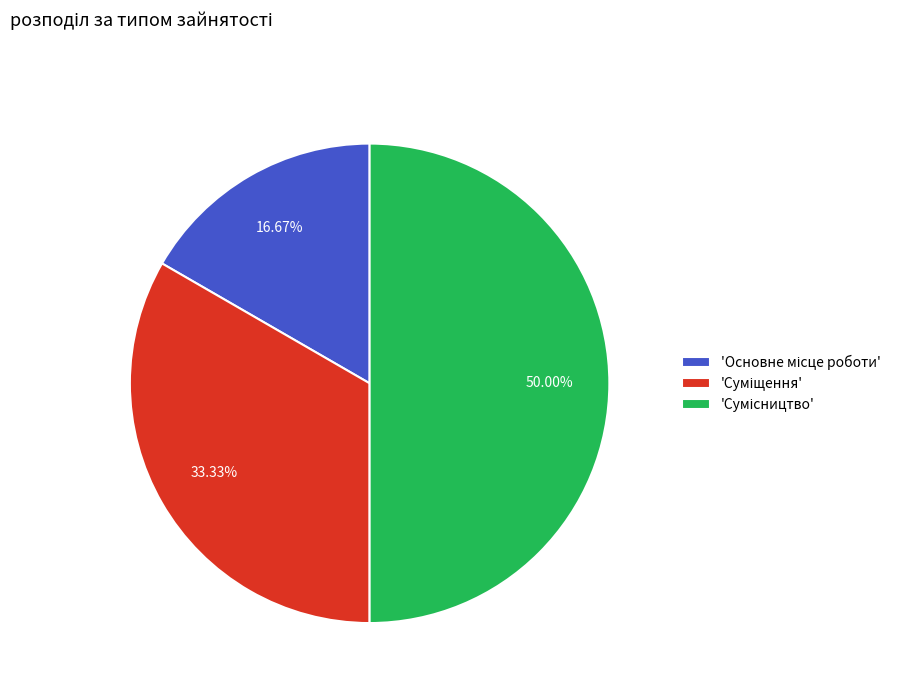

How many segments does this pie chart have?

3